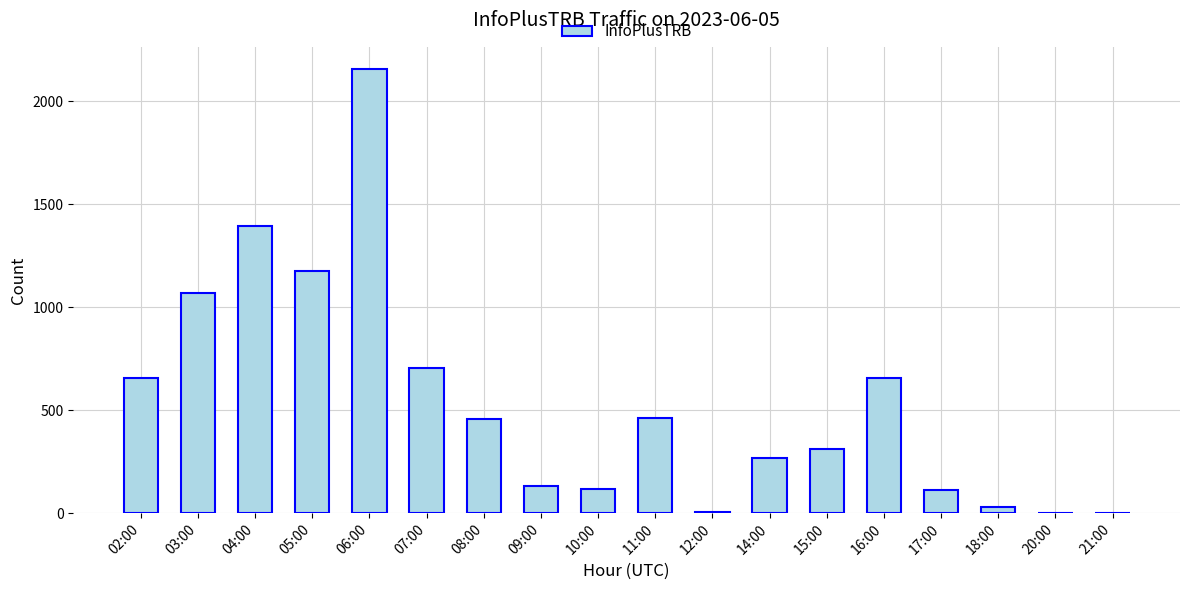

Which category has the highest value across all series?

06:00